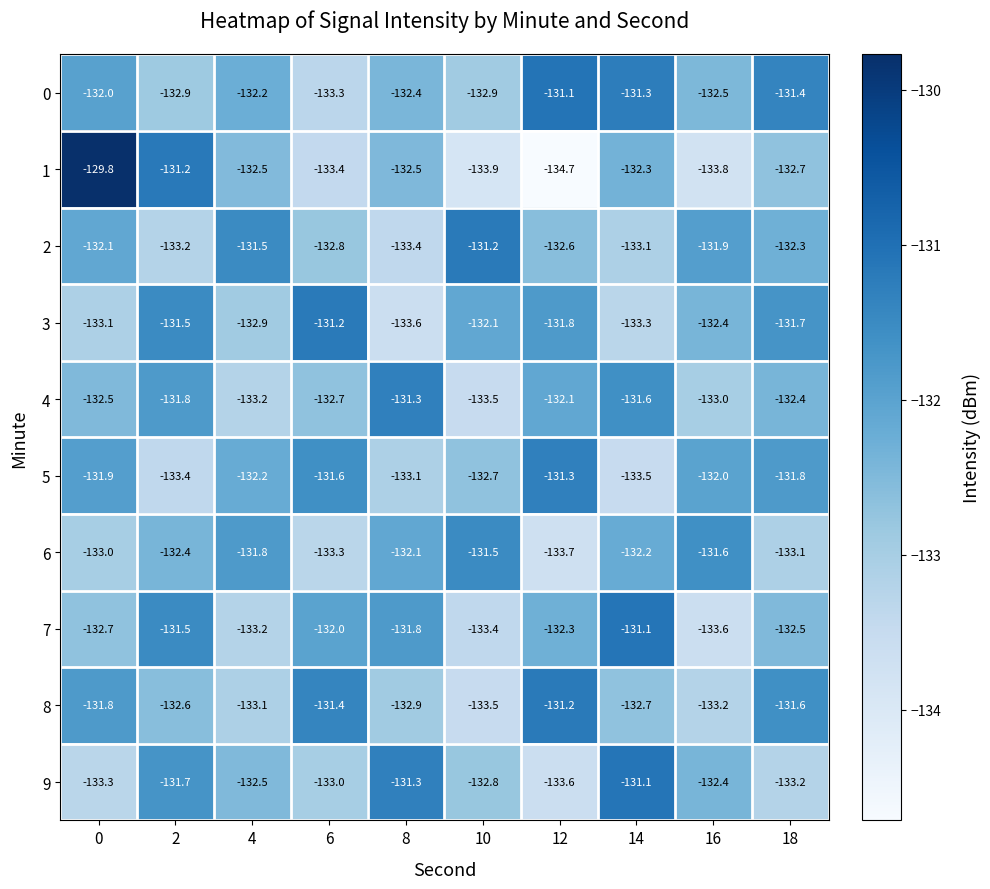

What is the lowest value of the 0 series?

-133.3